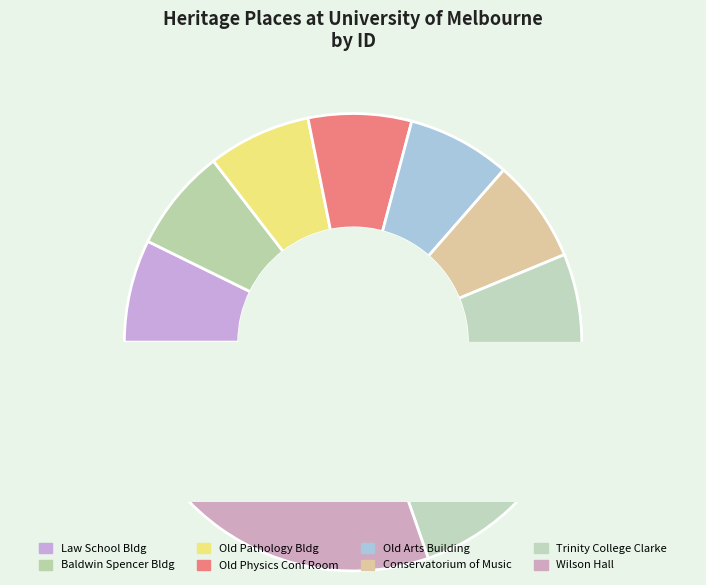

What is the ratio of the value at BALDWIN SPENCER BUILDING (OLD ZOOLOGY) to the value at LAW SCHOOL BUILDING AND OLD QUADRANGLE?

1.0